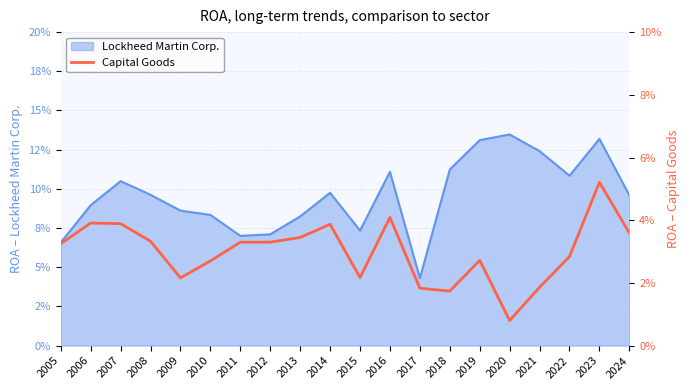

What is the greatest value displayed?

0.1